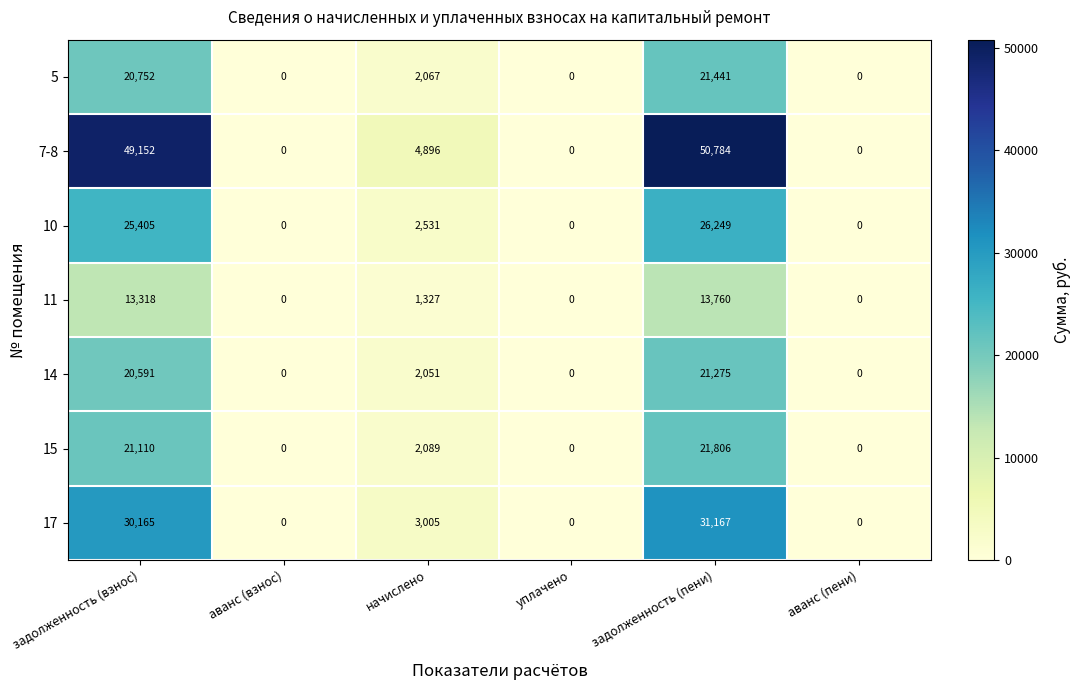

Where does the 10 series first go above 2531?

задолженность (взнос)